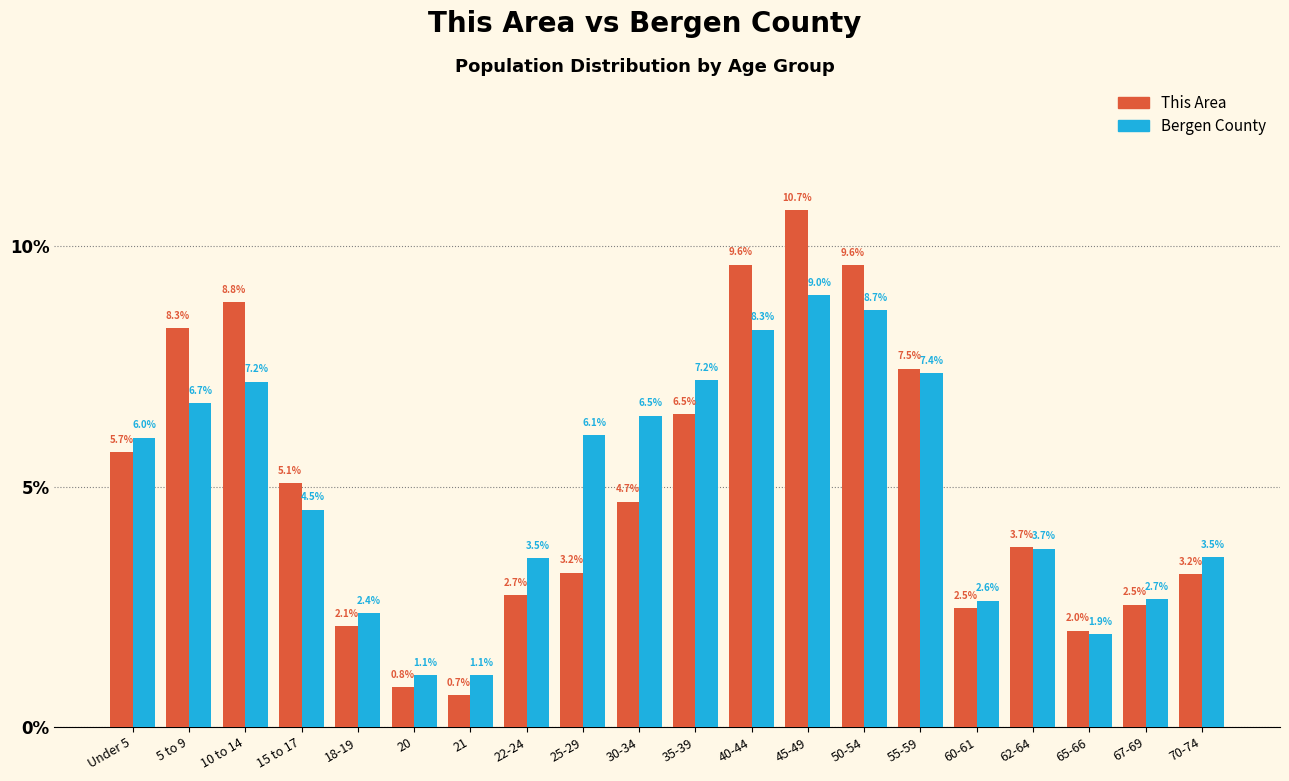

Reading left to right, list all the values displayed in this chart.

This Area: 5.7	8.3	8.8	5.1	2.1	0.8	0.7	2.7	3.2	4.7	6.5	9.6	10.7	9.6	7.5	2.5	3.7	2.0	2.5	3.2
Bergen County: 6.0	6.7	7.2	4.5	2.4	1.1	1.1	3.5	6.1	6.5	7.2	8.3	9.0	8.7	7.4	2.6	3.7	1.9	2.7	3.5